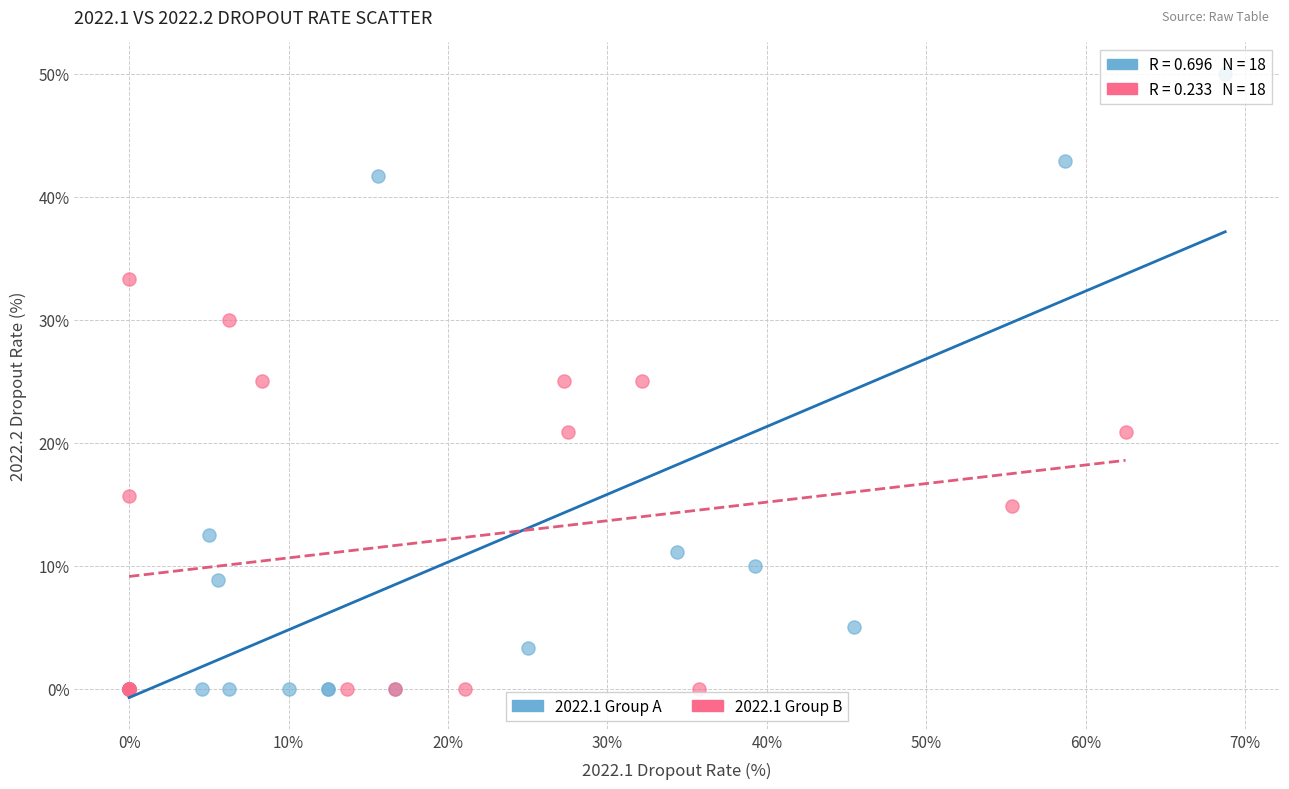

Which series has the widest spread of Y values?

2022.1 Group A